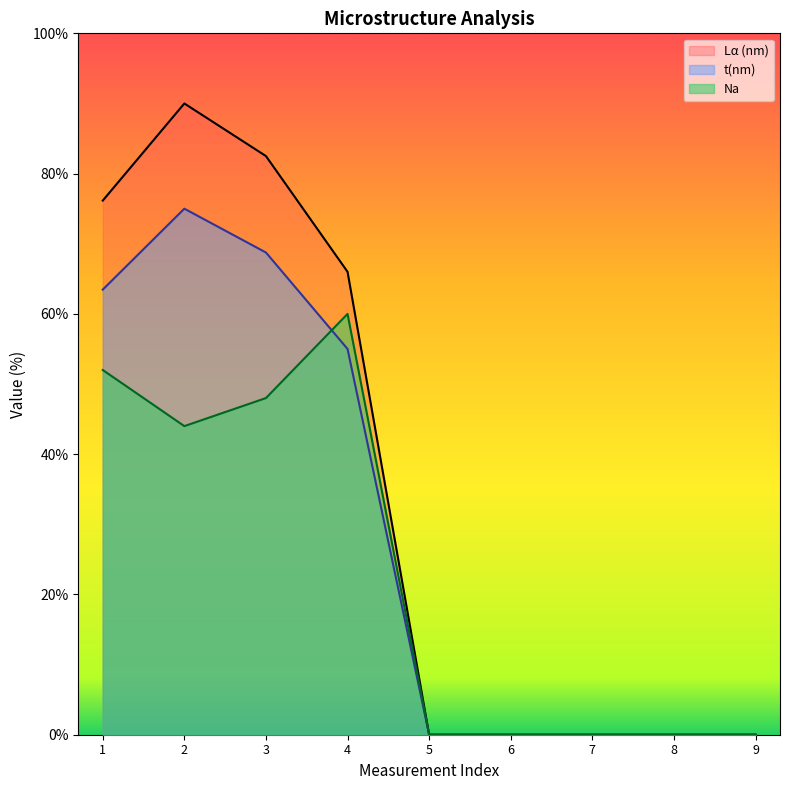

At which label is Lα (nm) closest to 45?

4